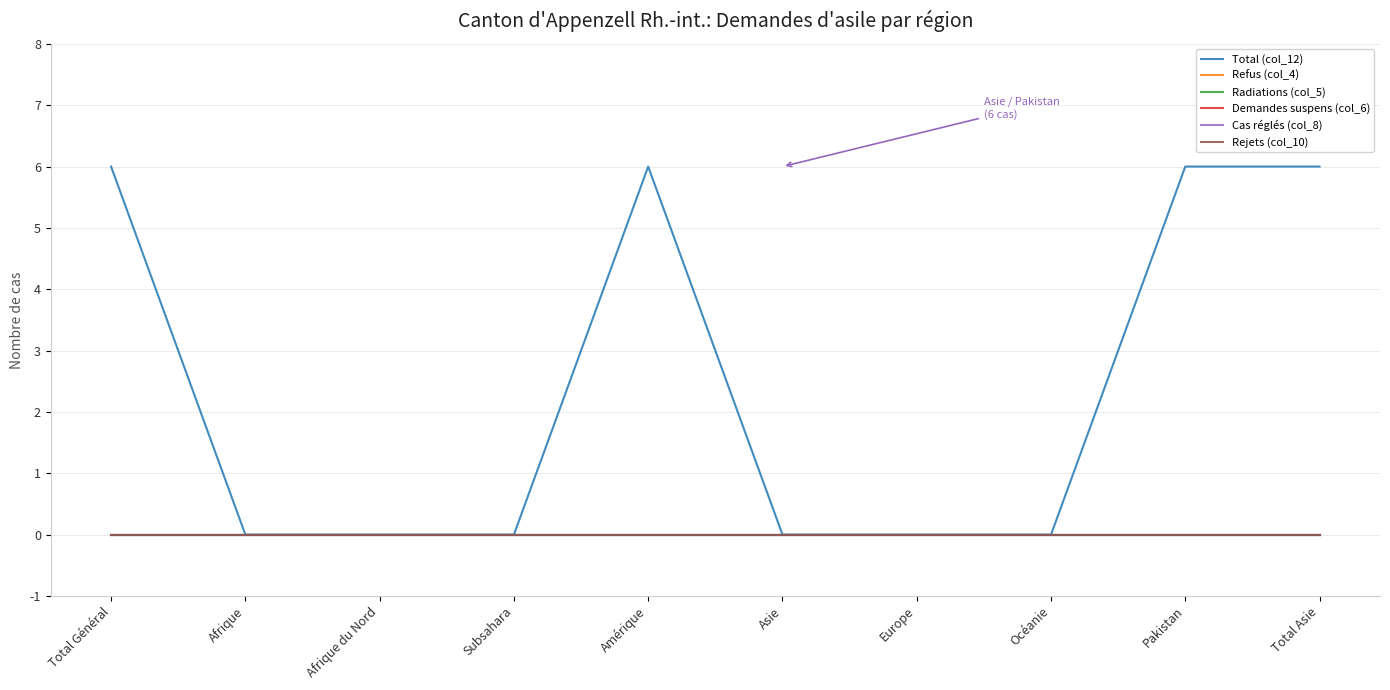

How many interior local peaks does the Total (col_12) series have?

1